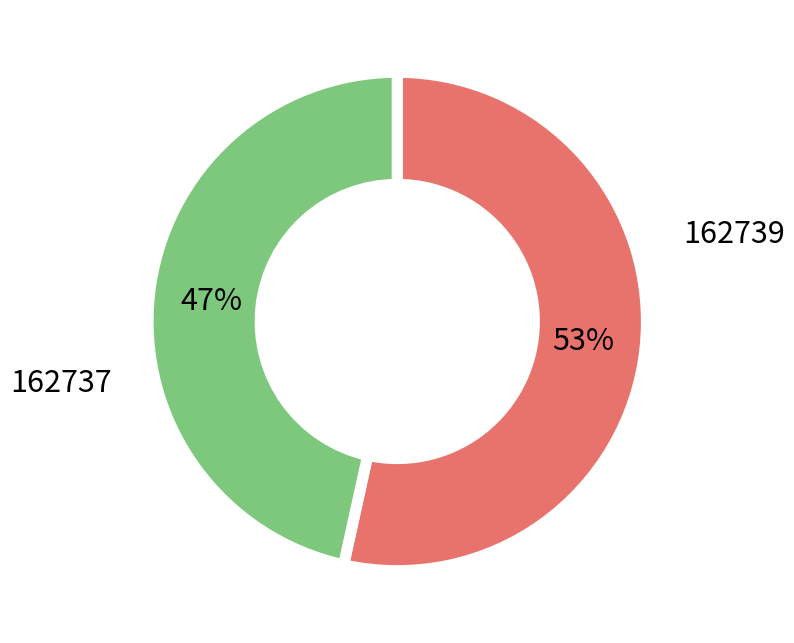

To the nearest percent, what is the average slice percentage?

50%